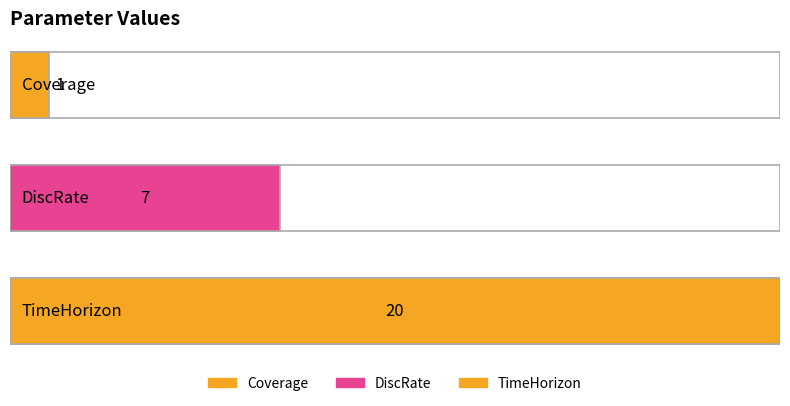

How many data points are above 7?

1